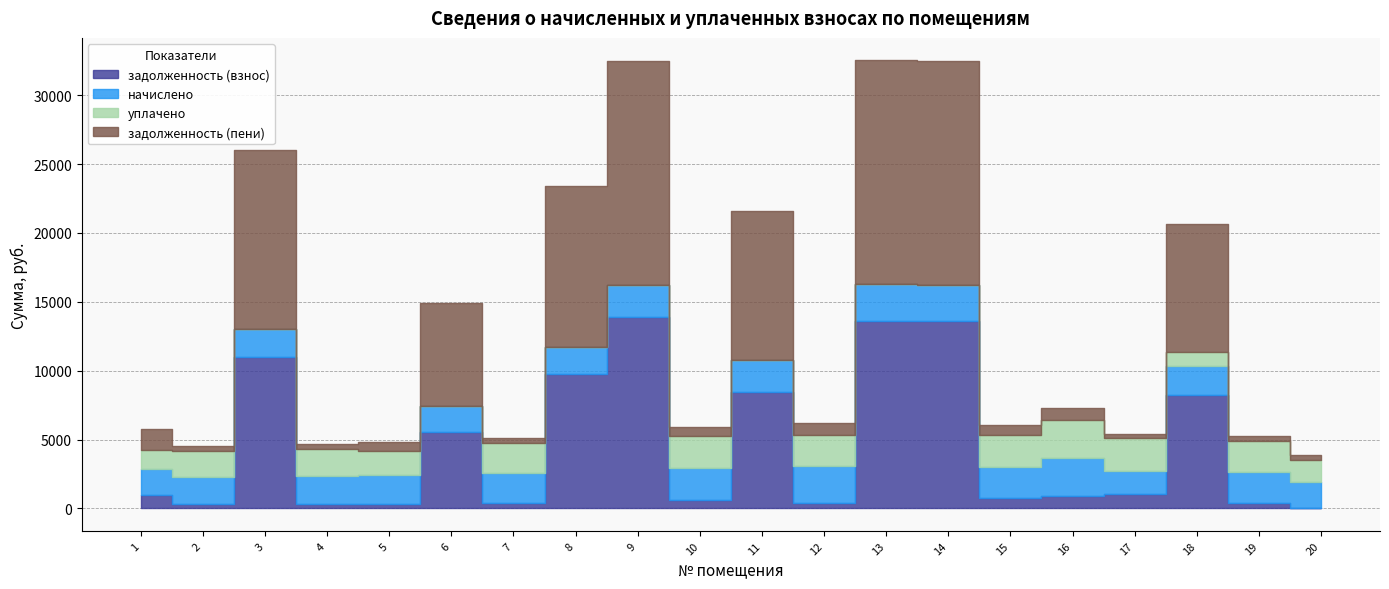

What is the sum of all начислено values?

43901.9